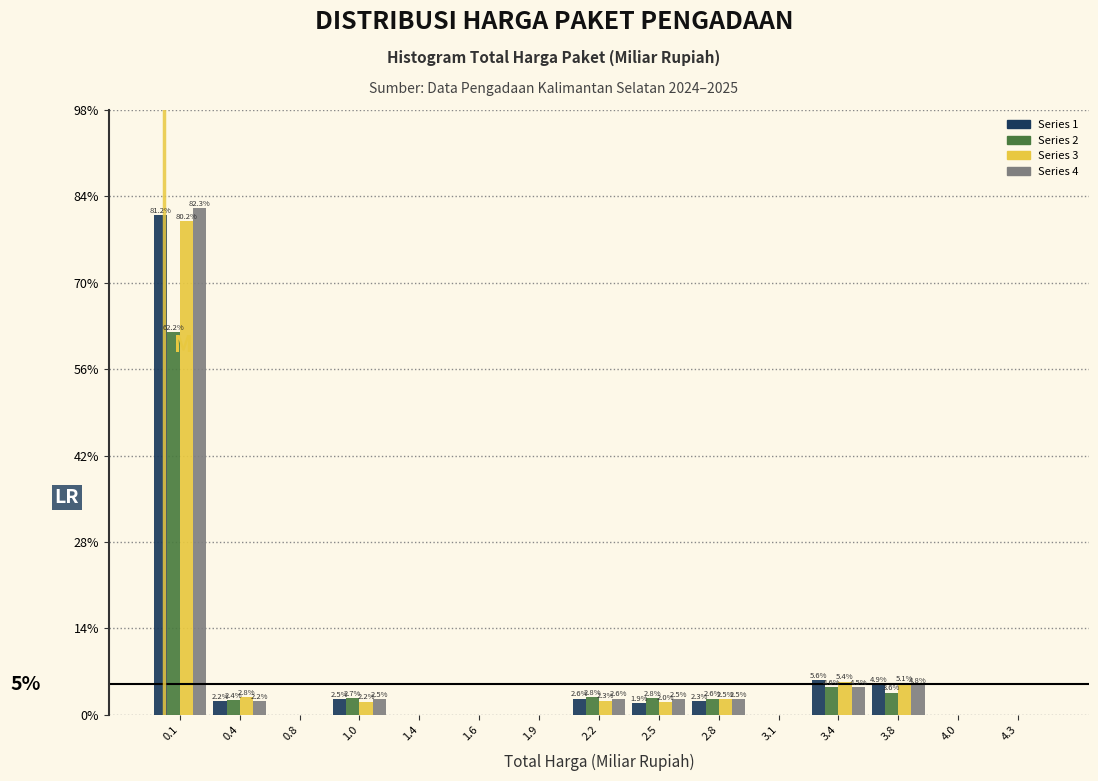

Reading left to right, extract all data points from this chart.

Series 1: 0.1=81.2	0.4=2.2	0.8=0.0	1.0=2.5	1.4=0.0	1.6=0.0	1.9=0.0	2.2=2.6	2.5=1.9	2.8=2.3	3.1=0.0	3.4=5.6	3.8=4.9	4.0=0.0	4.3=0.0
Series 2: 0.1=62.2	0.4=2.4	0.8=0.0	1.0=2.7	1.4=0.0	1.6=0.0	1.9=0.0	2.2=2.8	2.5=2.8	2.8=2.6	3.1=0.0	3.4=4.6	3.8=3.6	4.0=0.0	4.3=0.0
Series 3: 0.1=80.2	0.4=2.8	0.8=0.0	1.0=2.2	1.4=0.0	1.6=0.0	1.9=0.0	2.2=2.3	2.5=2.0	2.8=2.5	3.1=0.0	3.4=5.4	3.8=5.1	4.0=0.0	4.3=0.0
Series 4: 0.1=82.3	0.4=2.2	0.8=0.0	1.0=2.5	1.4=0.0	1.6=0.0	1.9=0.0	2.2=2.6	2.5=2.5	2.8=2.5	3.1=0.0	3.4=4.5	3.8=4.8	4.0=0.0	4.3=0.0